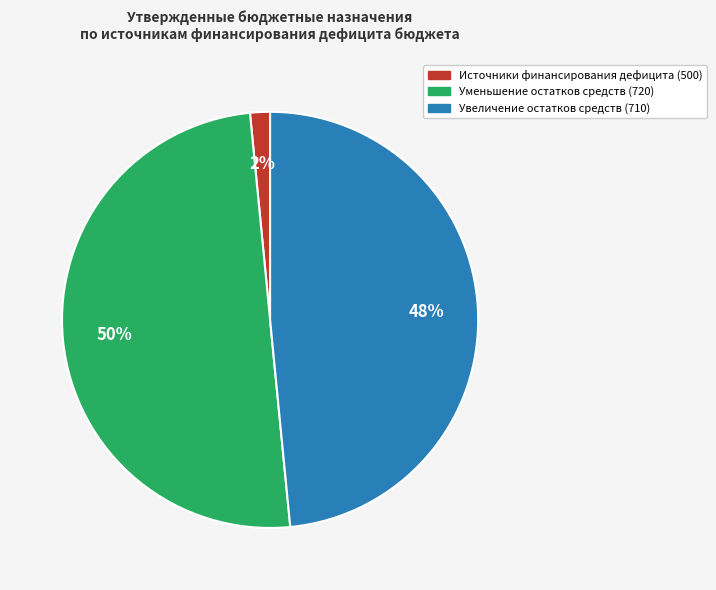

To the nearest percent, what is the difference between the largest and smallest slice percentages?

48%